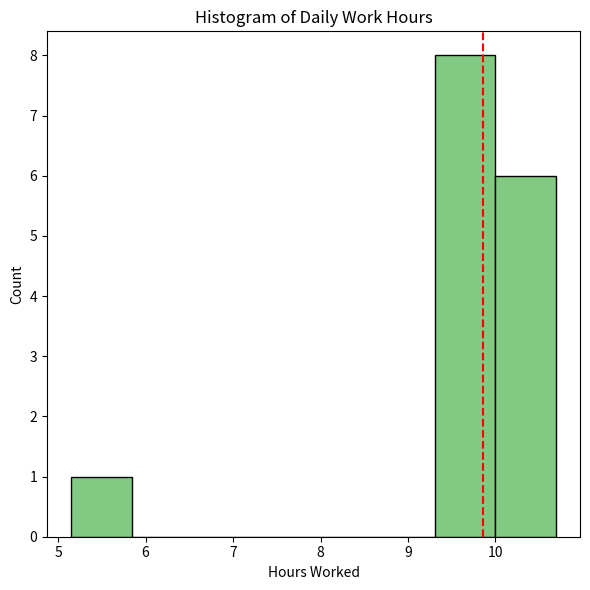

Reading left to right, list every bar in this chart as the range it spans on the x-axis followed by its height. Neither the bar edges nor the heights are printed on the chart, so give them approximately, as read against the axes.

5.2 to 5.8: 1
5.8 to 6.5: 0
6.5 to 7.2: 0
7.2 to 7.9: 0
7.9 to 8.6: 0
8.6 to 9.3: 0
9.3 to 10.0: 8
10.0 to 10.7: 6